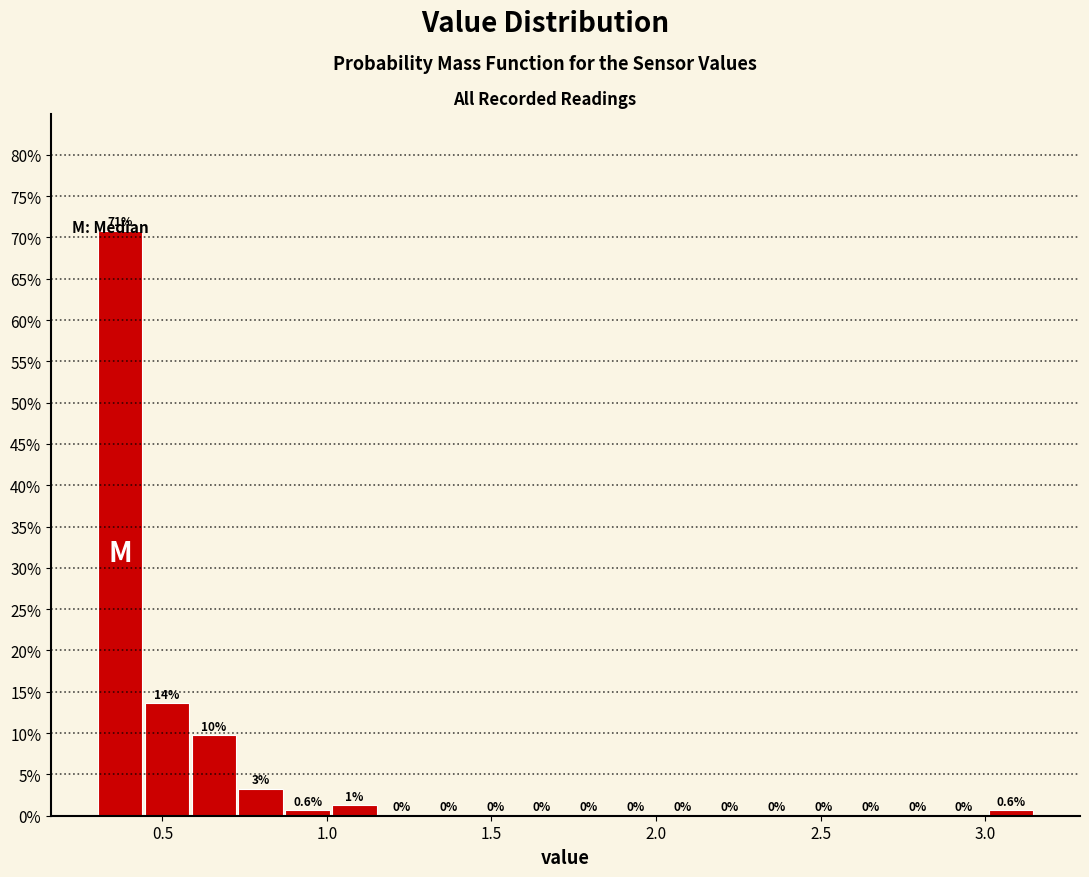

Read against the x-axis, roughly where is the centre of the tallest bar?

0.35